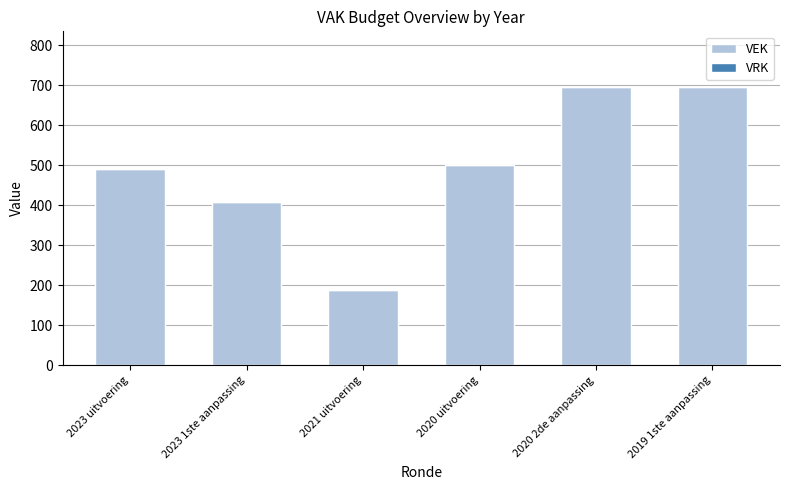

What is the minimum value shown in the chart?

189